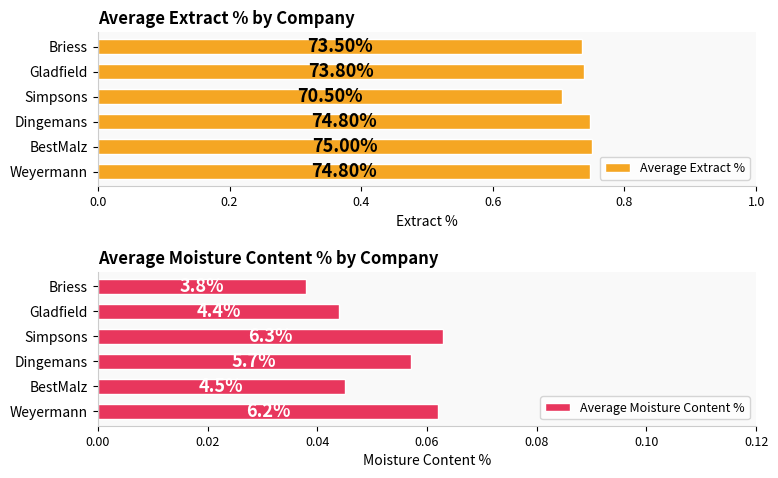

Which series has the widest spread of values?

Average Extract %